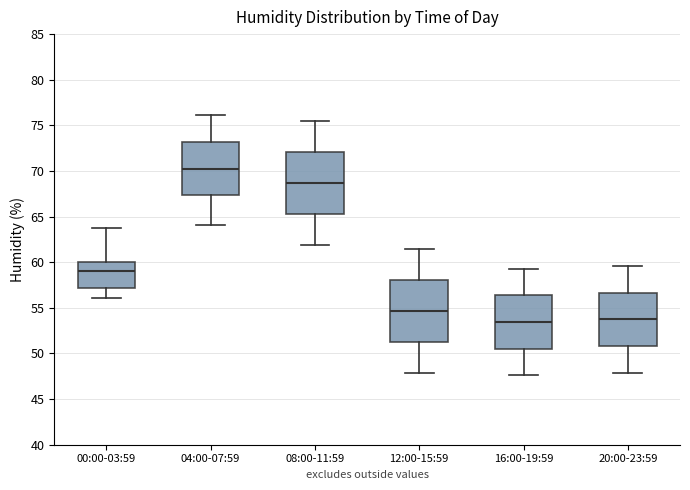

Where is the lower edge of the box for 16:00-19:59 on the y-axis? The values are not printed on the chart, so give them approximately, as read against the axis.

50.5